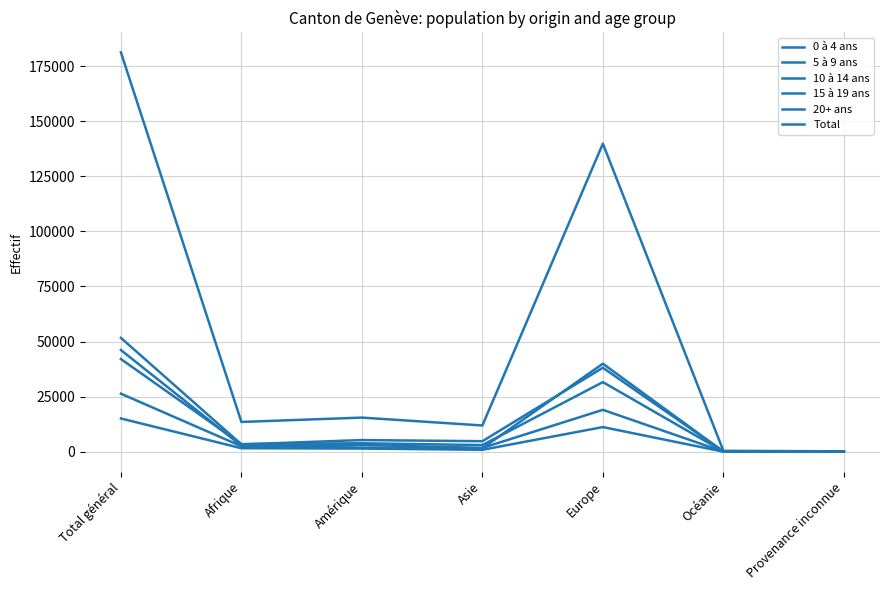

Rank the series by their maximum value, from lowest to highest.

15 à 19 ans, 10 à 14 ans, 5 à 9 ans, 20+ ans, 0 à 4 ans, Total